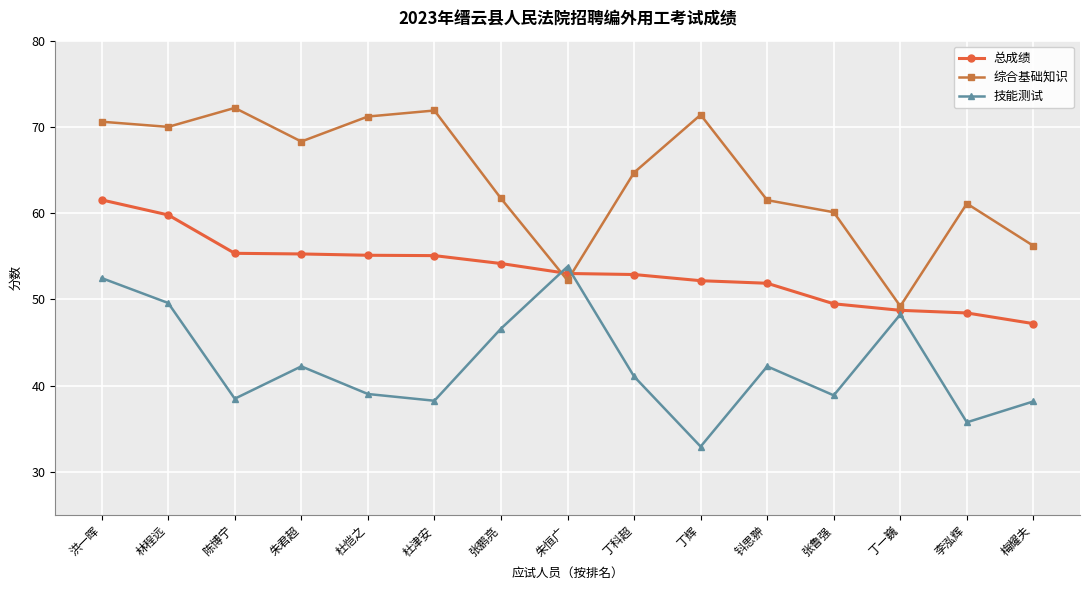

The 技能测试 series shows 38.2 at 梅耀夫. True or false?

True